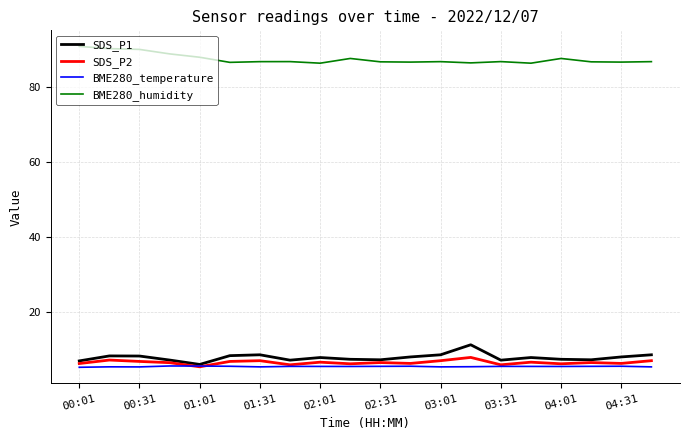

Does the chart display data point markers on the line(s)?

No